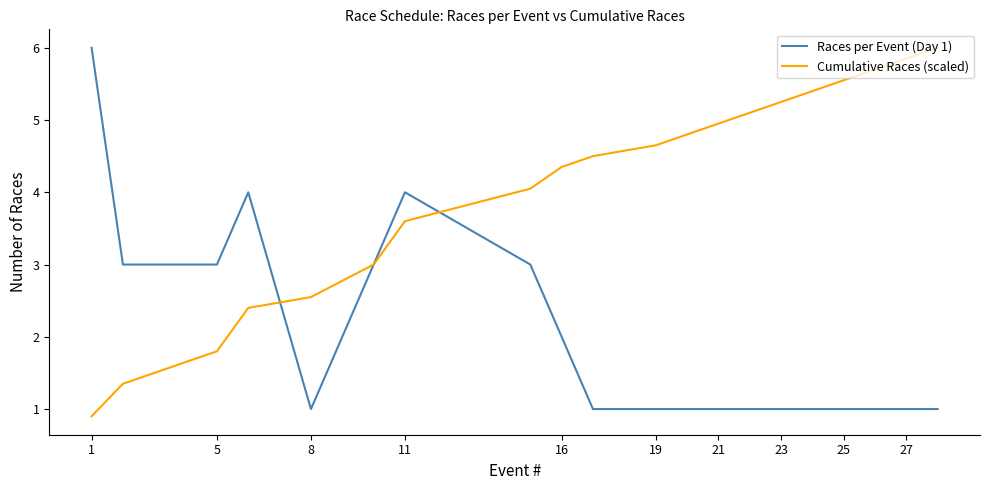

What is the highest value of the Races per Event (Day 1) series?

6.0